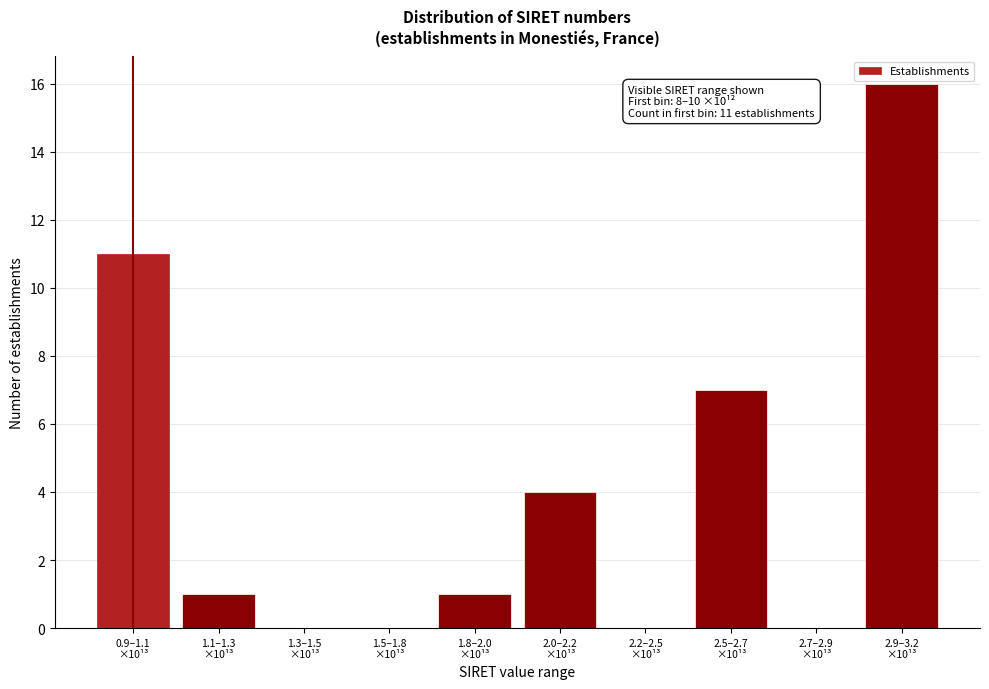

What is the sum of all values?

40